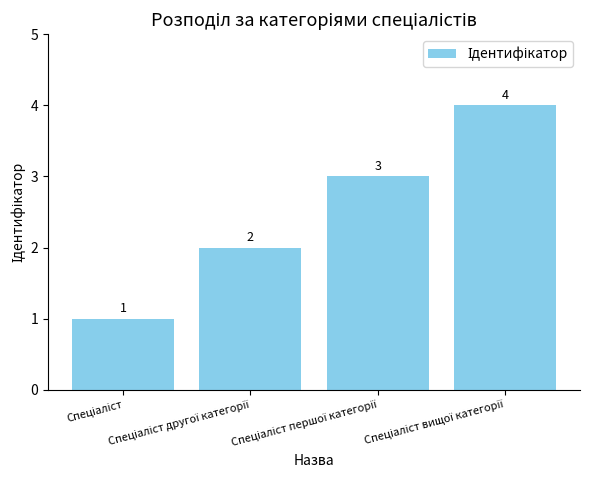

How many values are between 2 and 4?

3